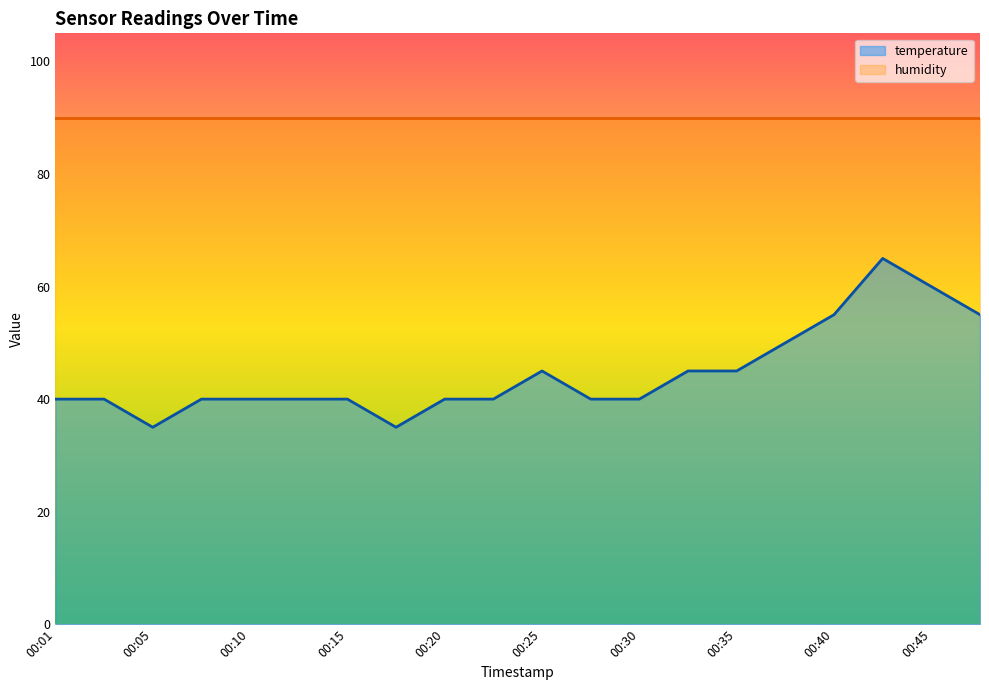

What is the change in value from 00:30 to 00:47?

+15.0